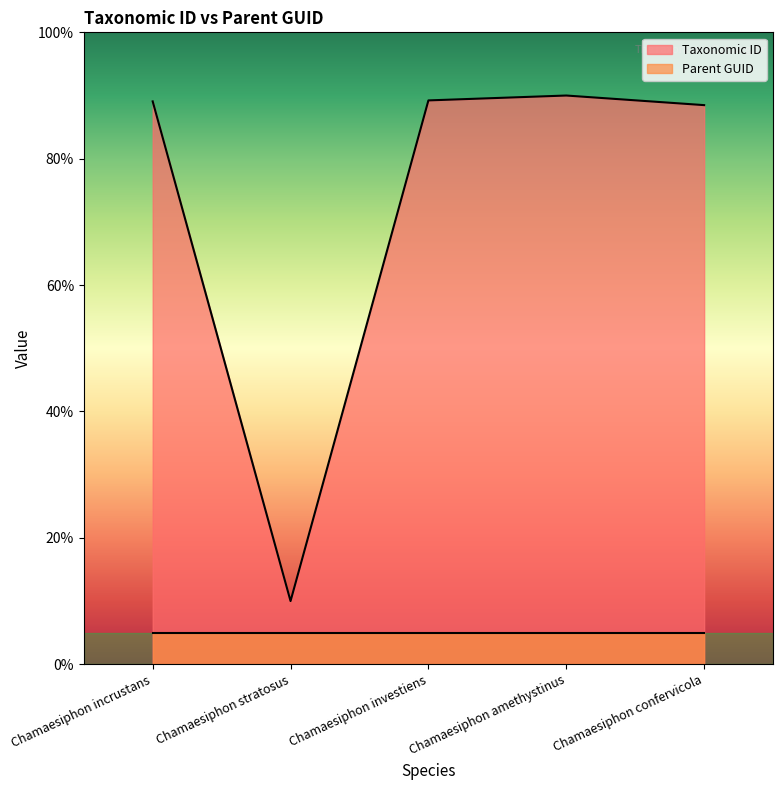

How many values exceed 89?

3